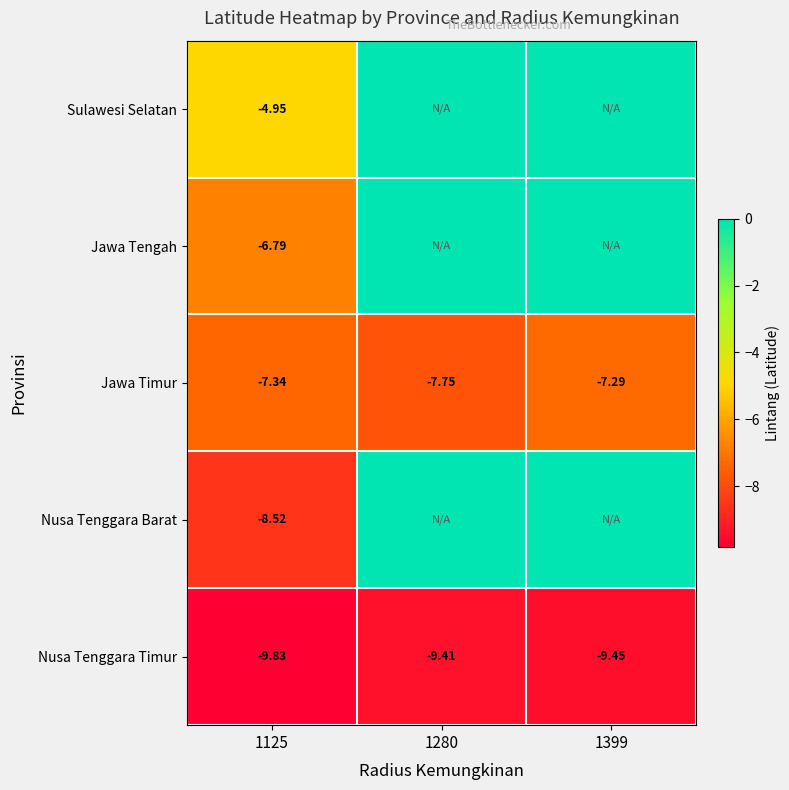

At 1125, list the series in order from smallest to largest.

Nusa Tenggara Timur, Nusa Tenggara Barat, Jawa Timur, Jawa Tengah, Sulawesi Selatan